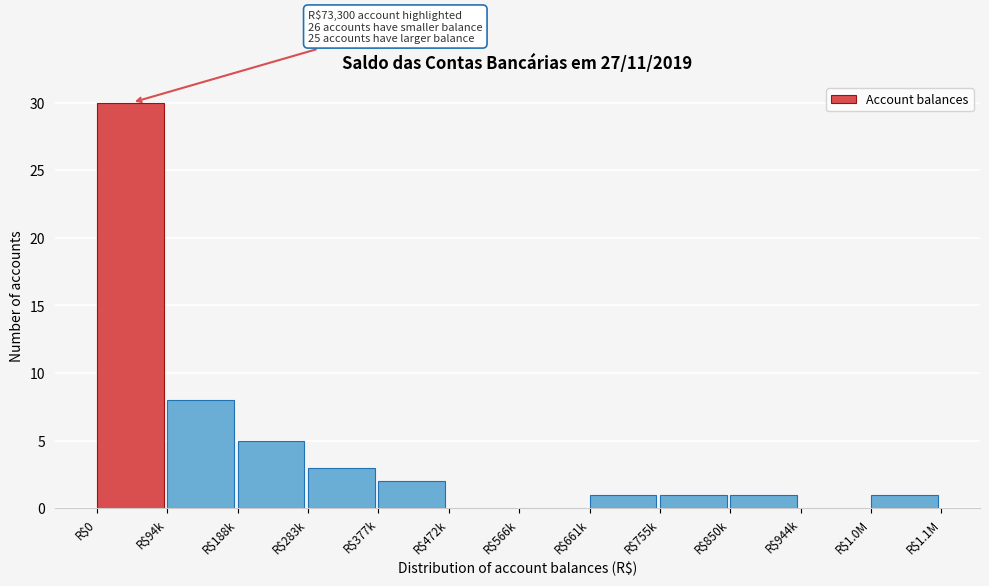

What is the greatest value displayed?

30